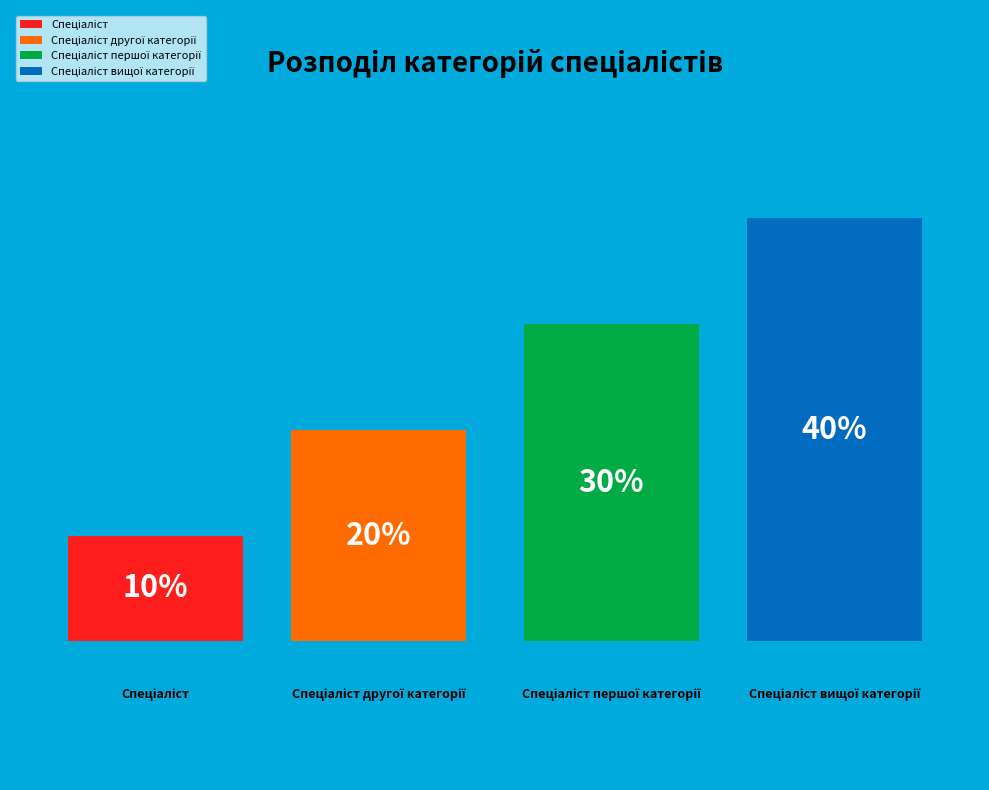

What percentage do Спеціаліст першої категорії and Спеціаліст together represent?

40.0%